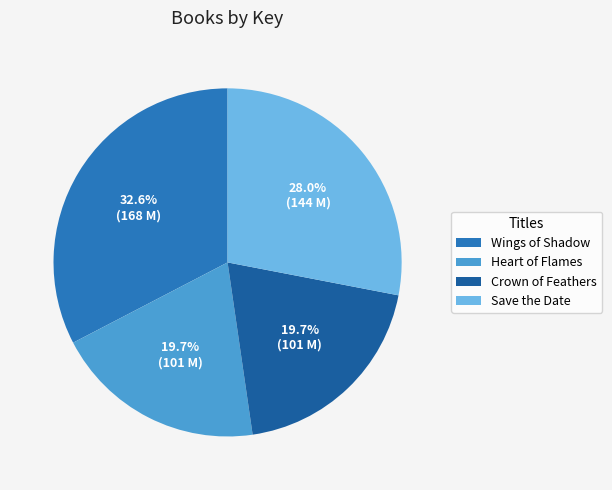

To the nearest percent, what portion does Save the Date represent?

28%